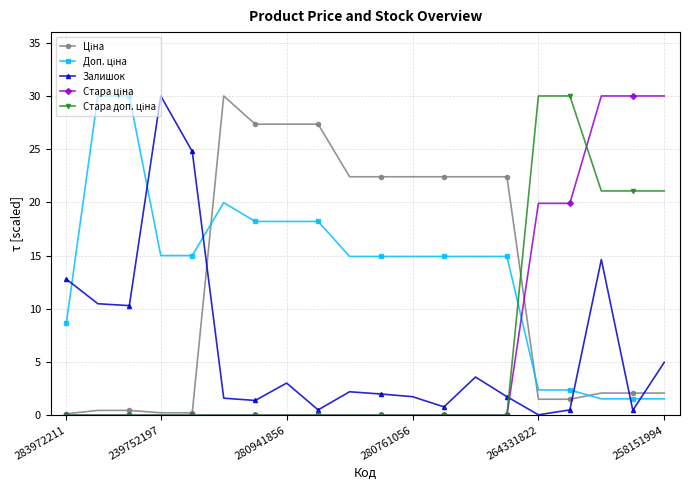

At how many categories does at least one series exceed 13?

19